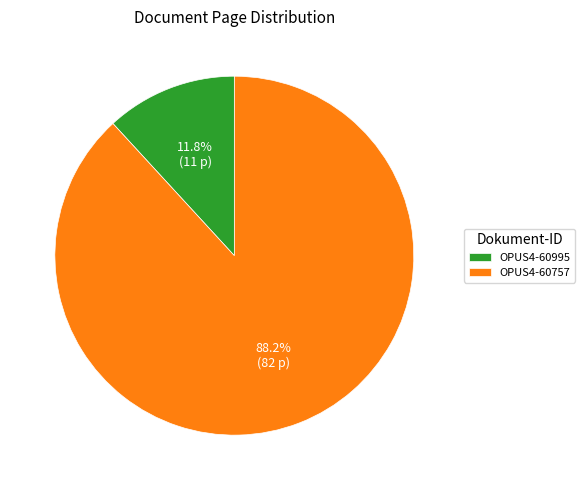

Rank the categories by value from highest to lowest.

OPUS4-60757, OPUS4-60995